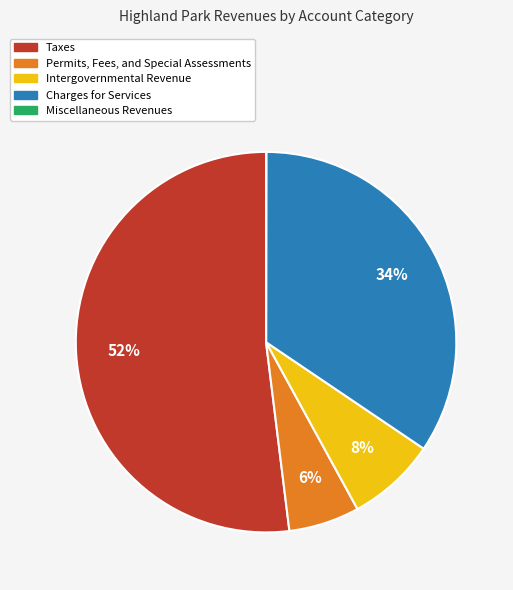

To the nearest percent, what percentage of the pie is Charges for Services?

34%